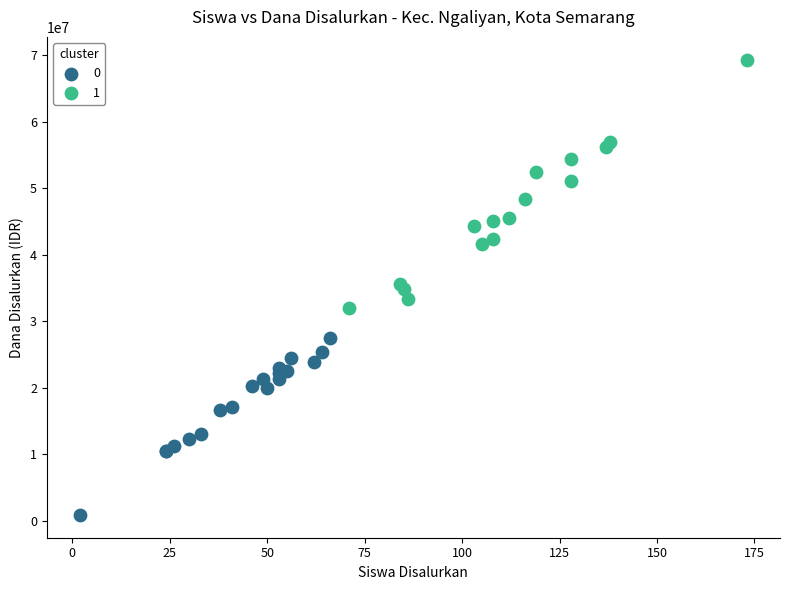

Which series has the largest Y range (max minus min)?

1